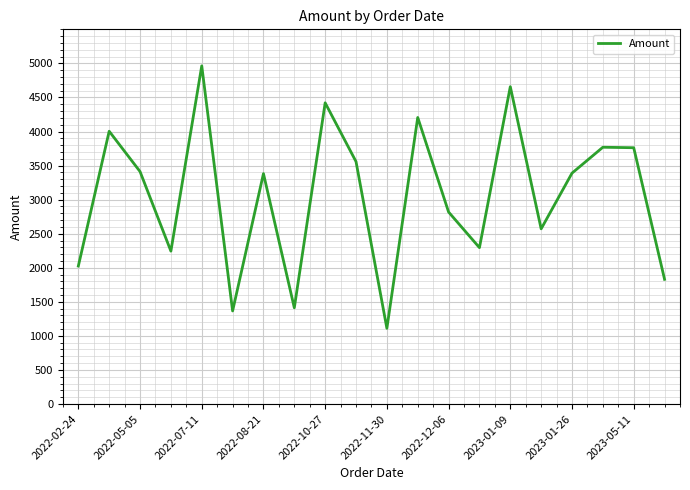

What is the maximum value shown in the chart?

4964